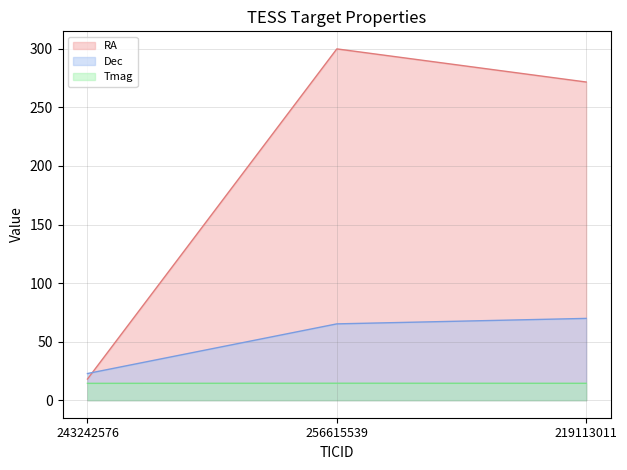

Reading left to right, list all the values displayed in this chart.

RA: 18.0	300.0	271.7
Dec: 22.7	65.1	69.8
Tmag: 14.4	14.5	14.4